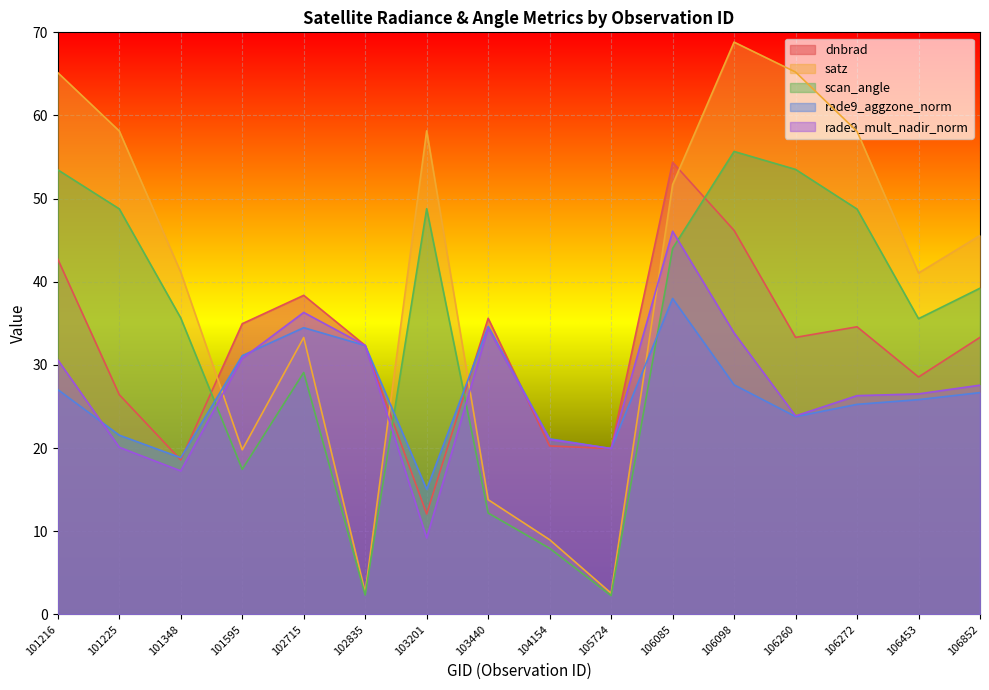

At which category is the sum across all series the highest?

106085